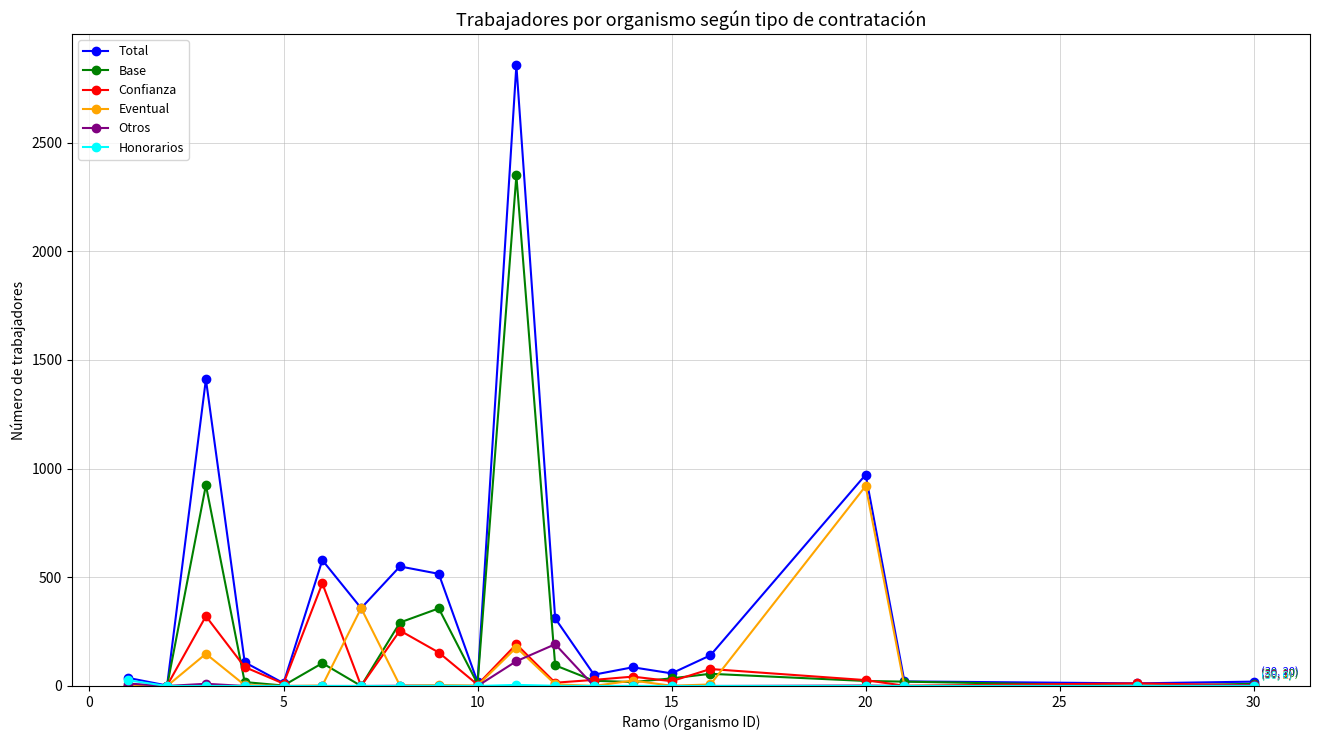

Which series has the largest total across all categories?

Total